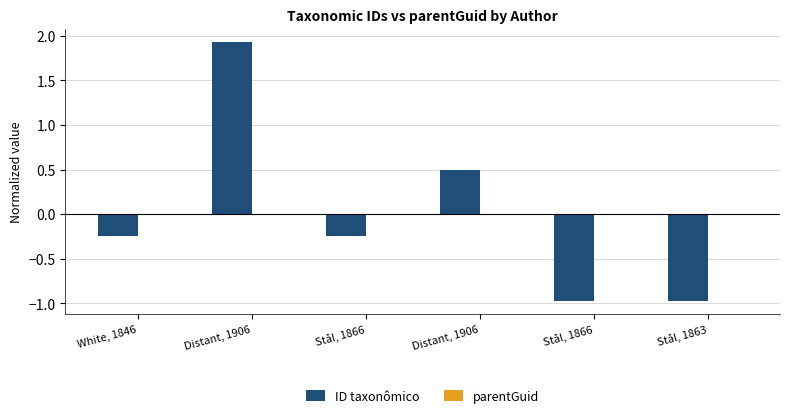

Which has a higher value, Stål, 1866 or White, 1846?

White, 1846